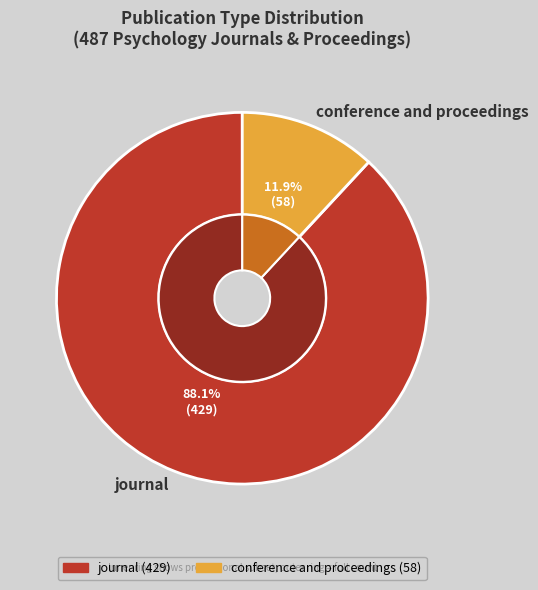

True or false: journal accounts for 88% of the total.

True